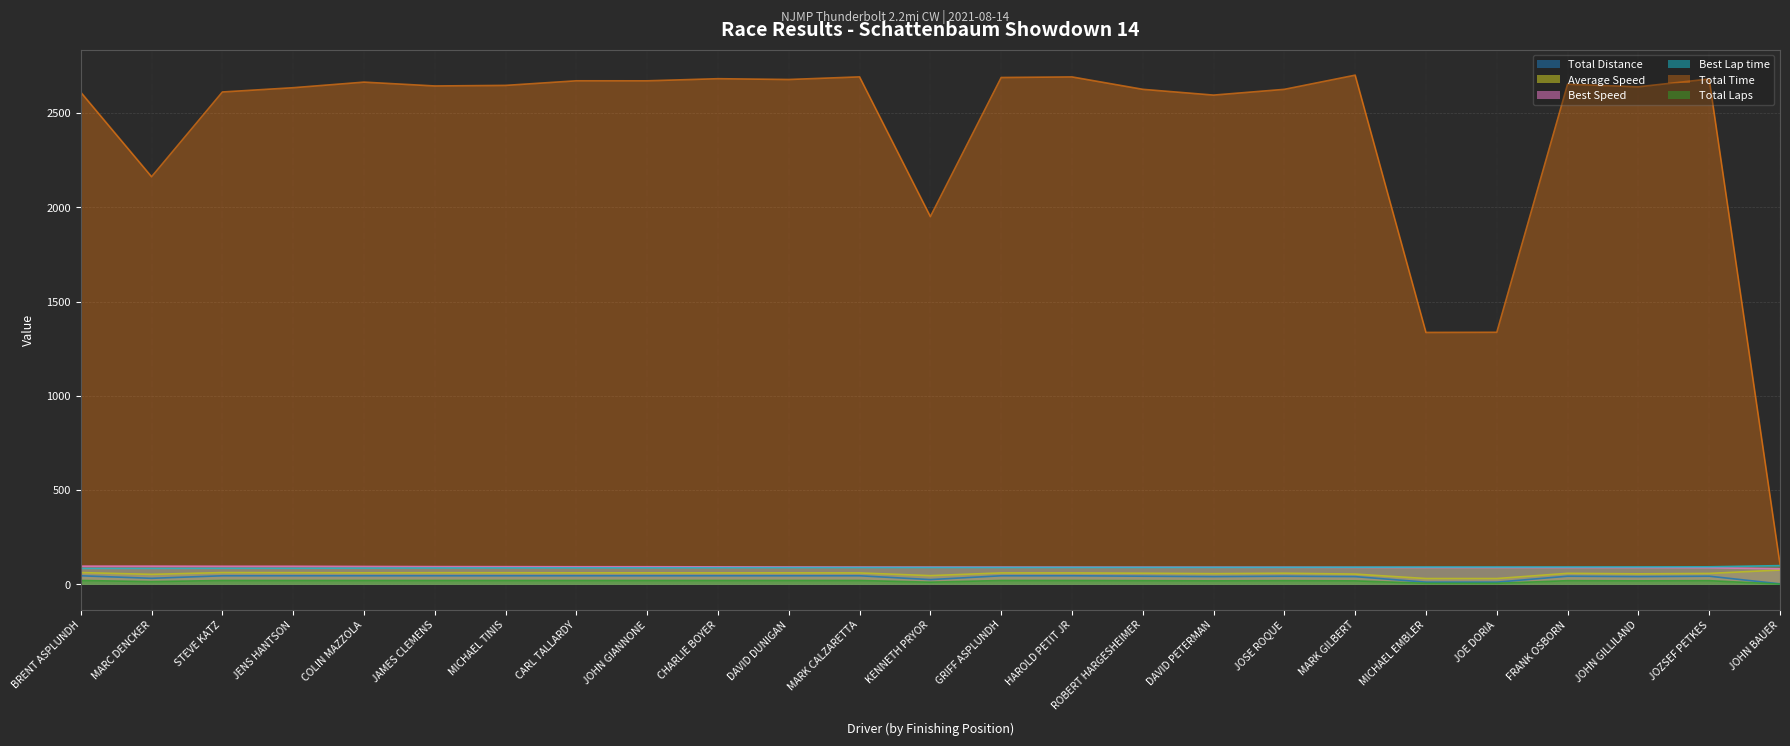

At how many categories does at least one series exceed 2279?

20